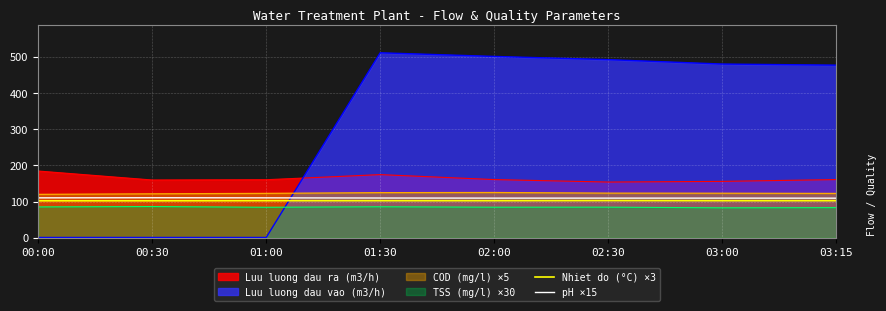

At which label is Nhiet do (°C) ×3 closest to 102?

00:00